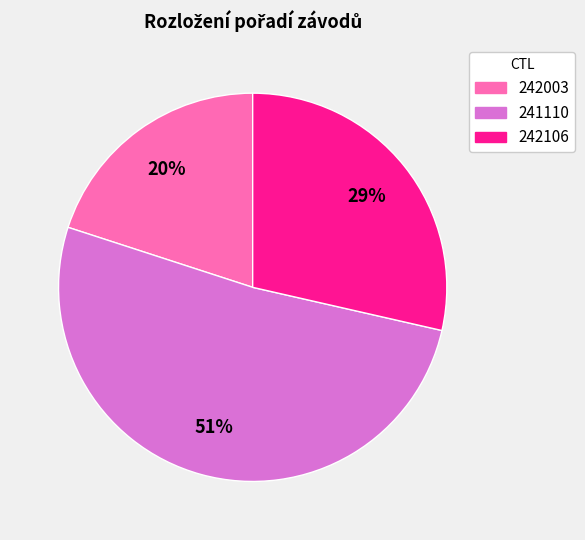

Count the number of slices in the pie.

3